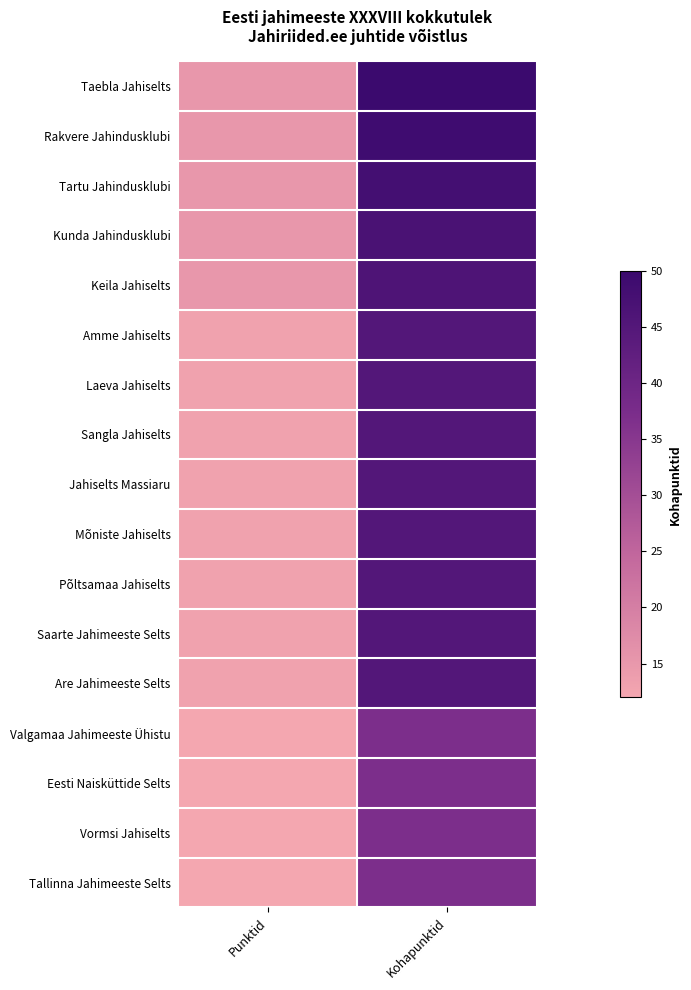

What is the smallest value displayed?

12